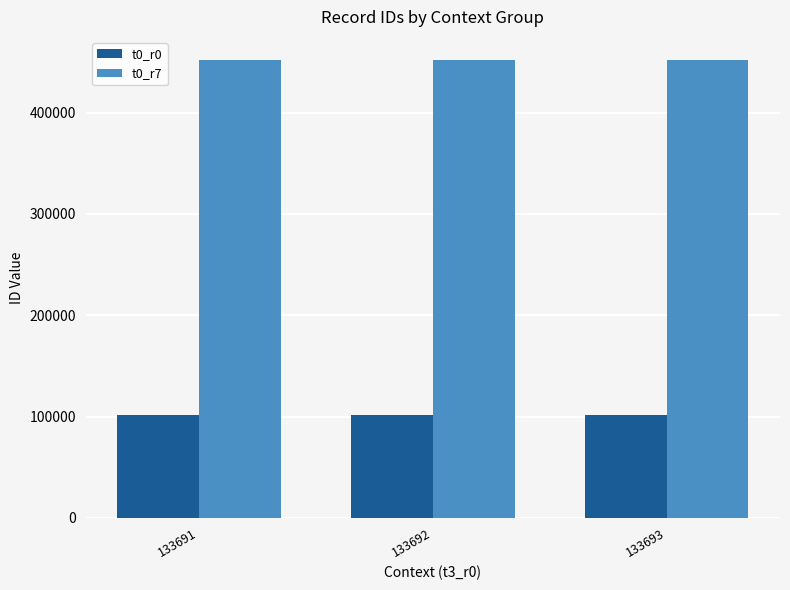

What is the difference between the highest and lowest values at 133693?

350190.0